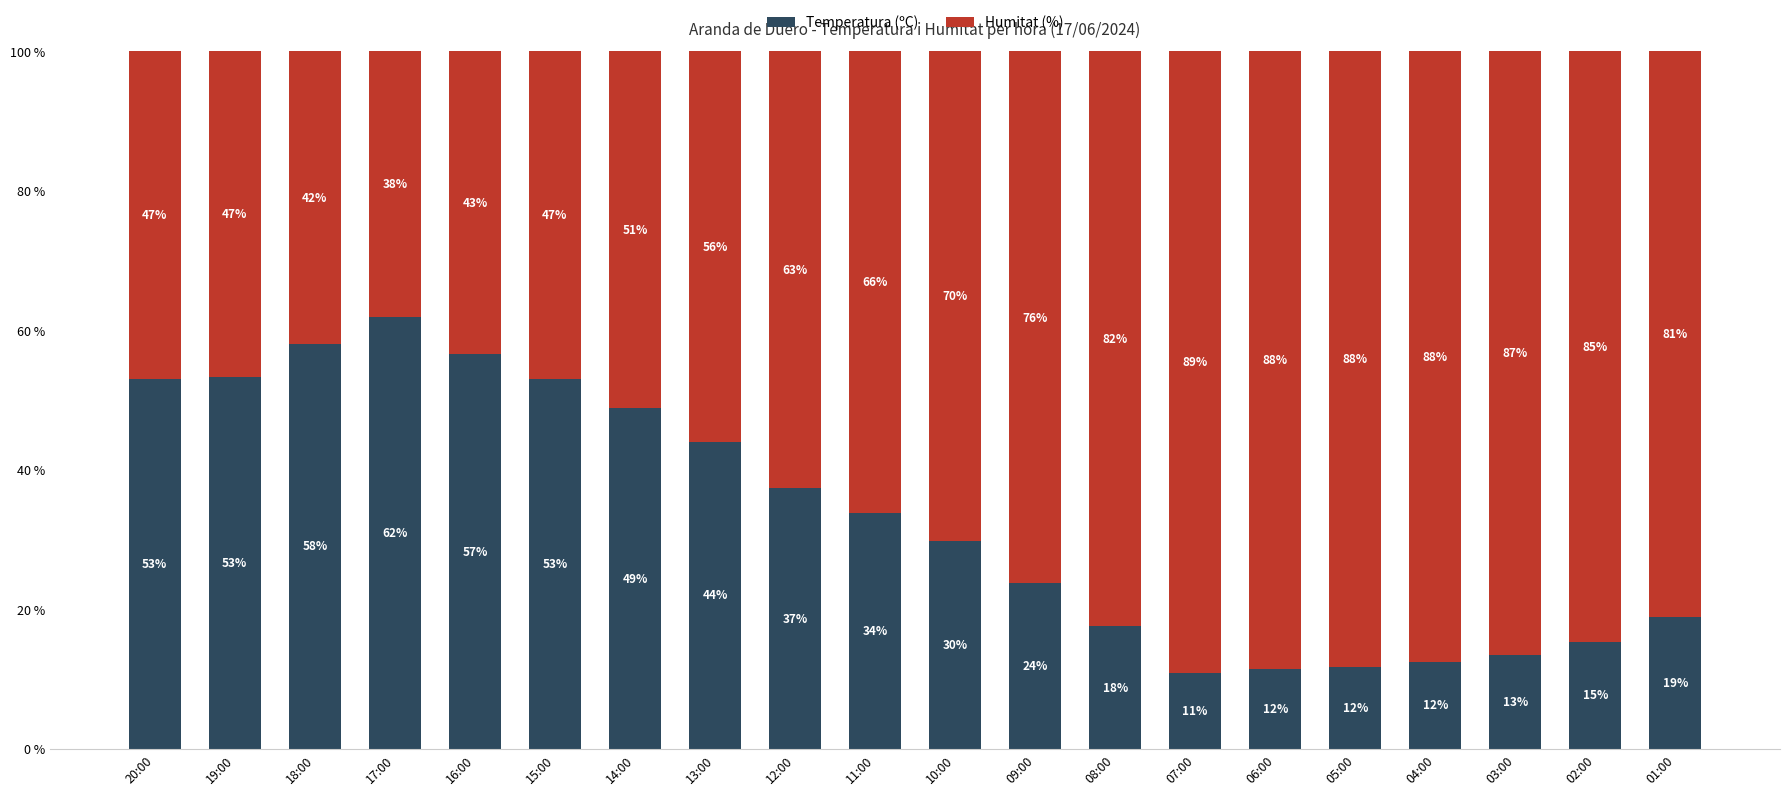

What is the total value across all series at 06:00?

100.0